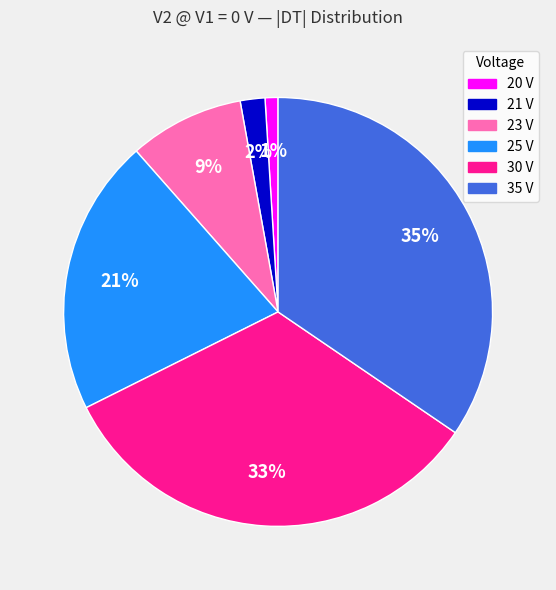

What is the smallest slice in the pie chart?

20 V